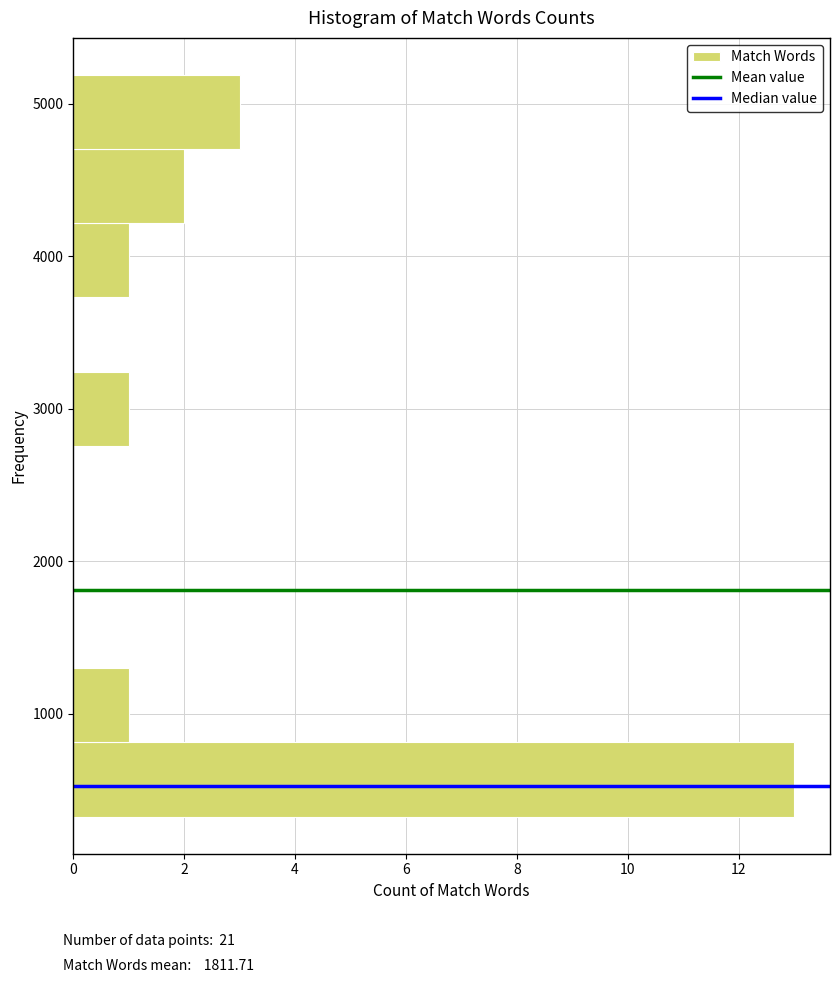

Which range on the y-axis has the longest bar?

300 to 800